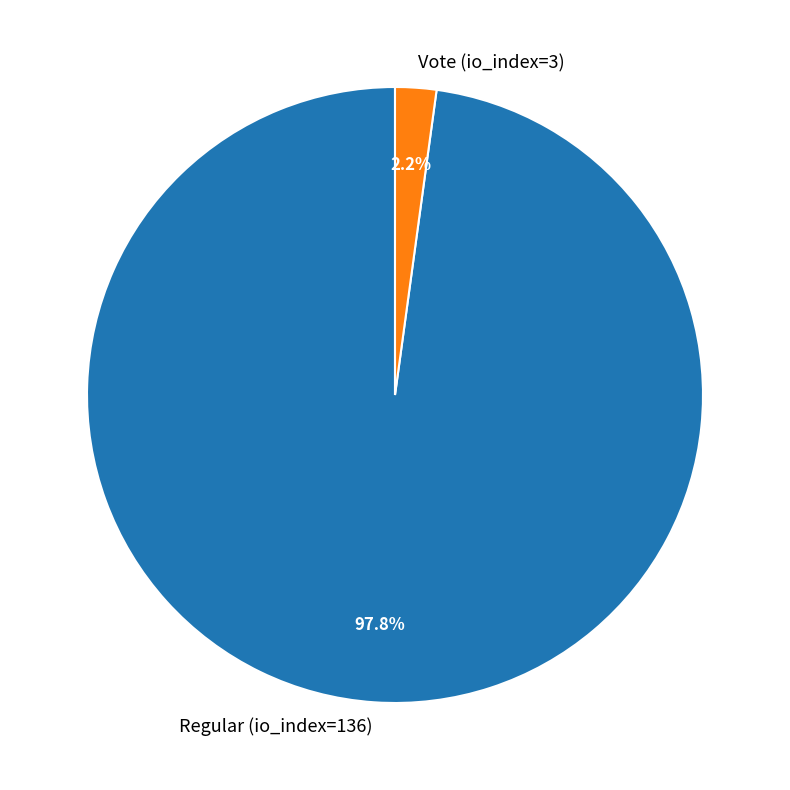

Which slice is the smallest?

Vote (io_index=3)